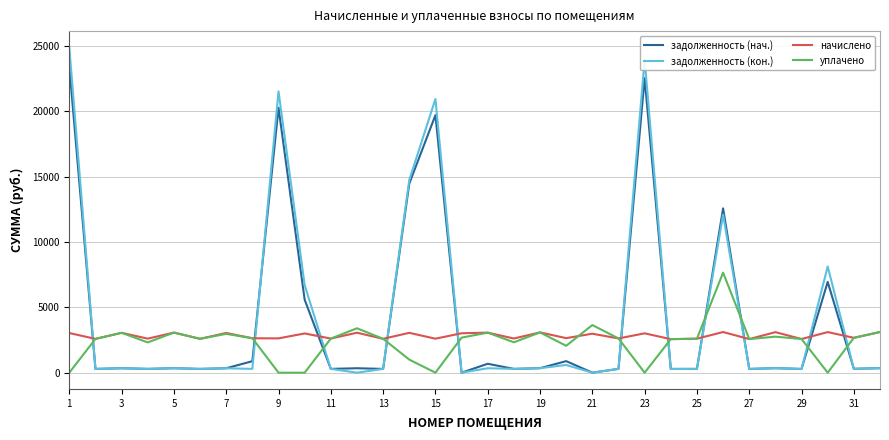

True or false: задолженность (кон.) and уплачено intersect in this chart.

True